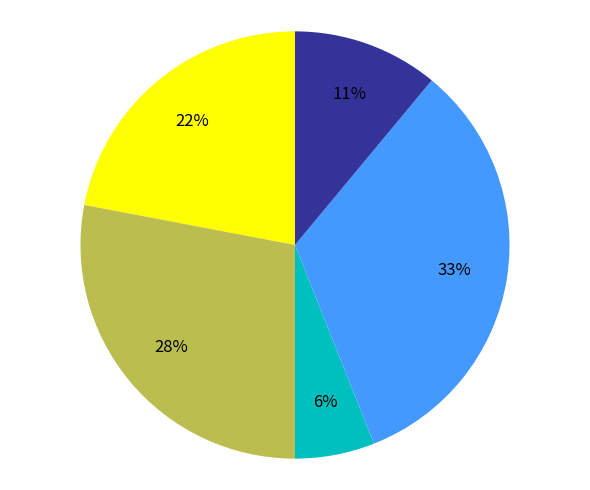

To the nearest percent, what is the average slice percentage?

20%